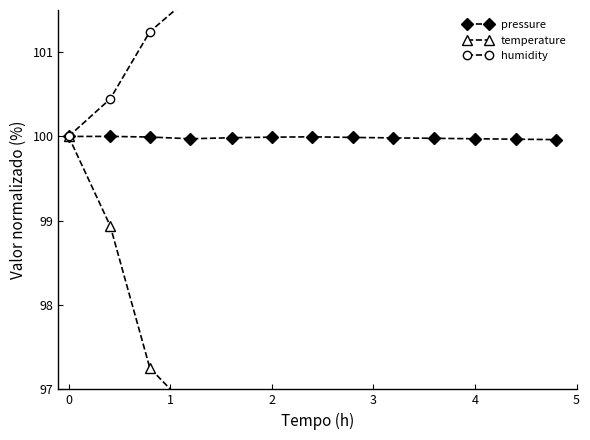

True or false: pressure has a value of 58.1 at 4.

False